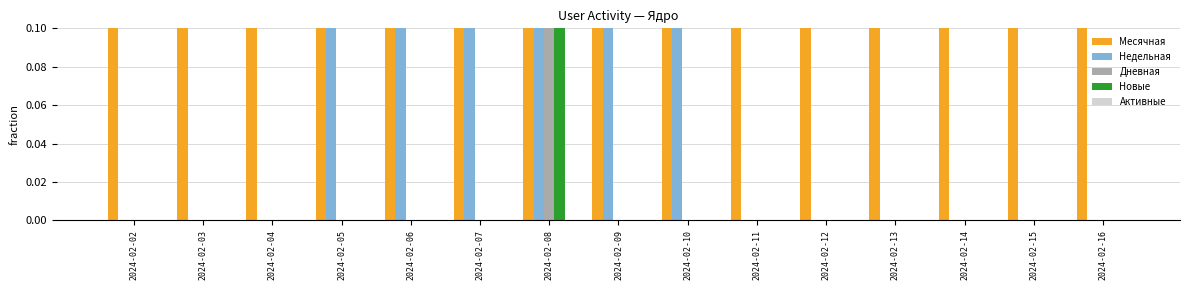

What are all the series names shown in the legend?

Месячная, Недельная, Дневная, Новые, Активные